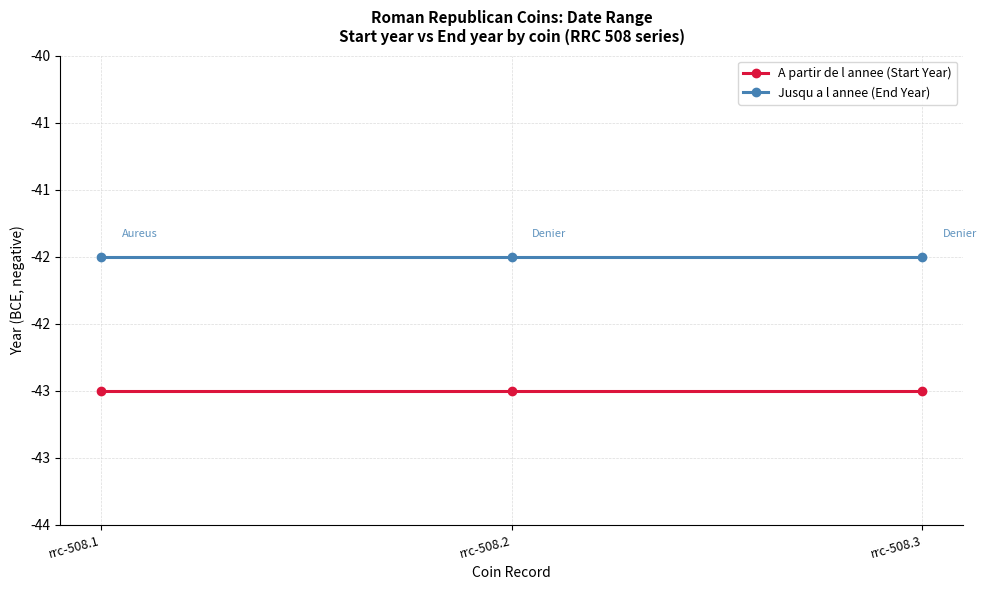

Which series has the largest total across all categories?

Jusqu a l annee (End Year)